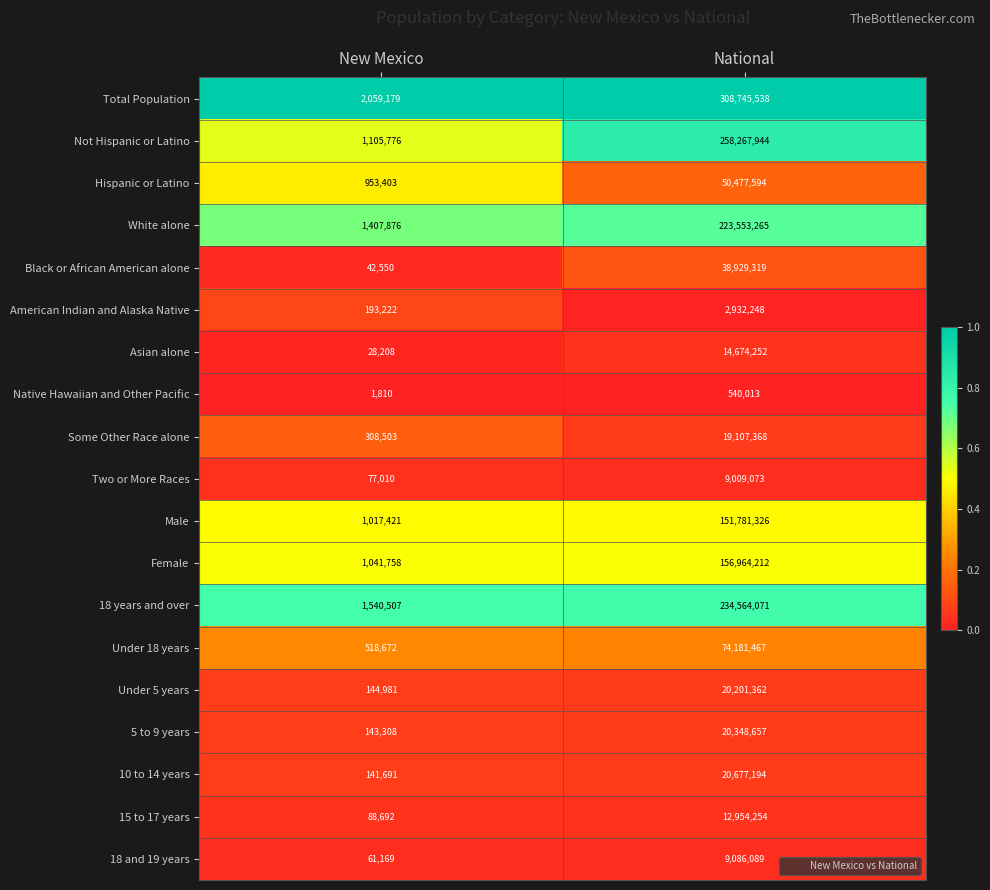

The value of Native Hawaiian and Other Pacific at New Mexico is 1810. True or false?

True